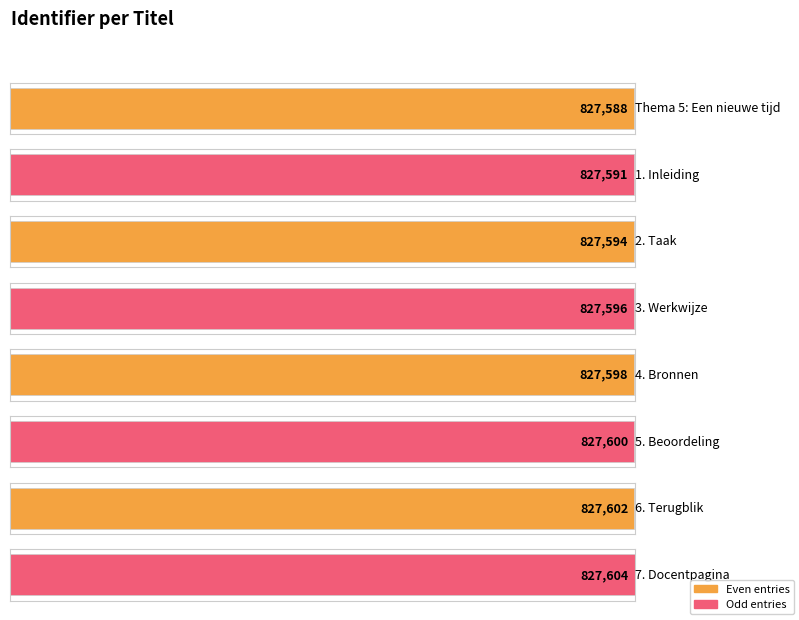

At which label does the data first exceed 827598?

5. Beoordeling